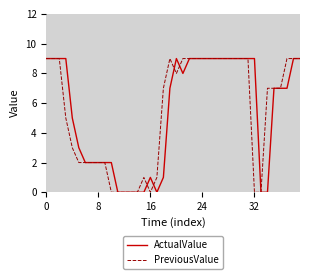

How many lines are shown in the chart?

2